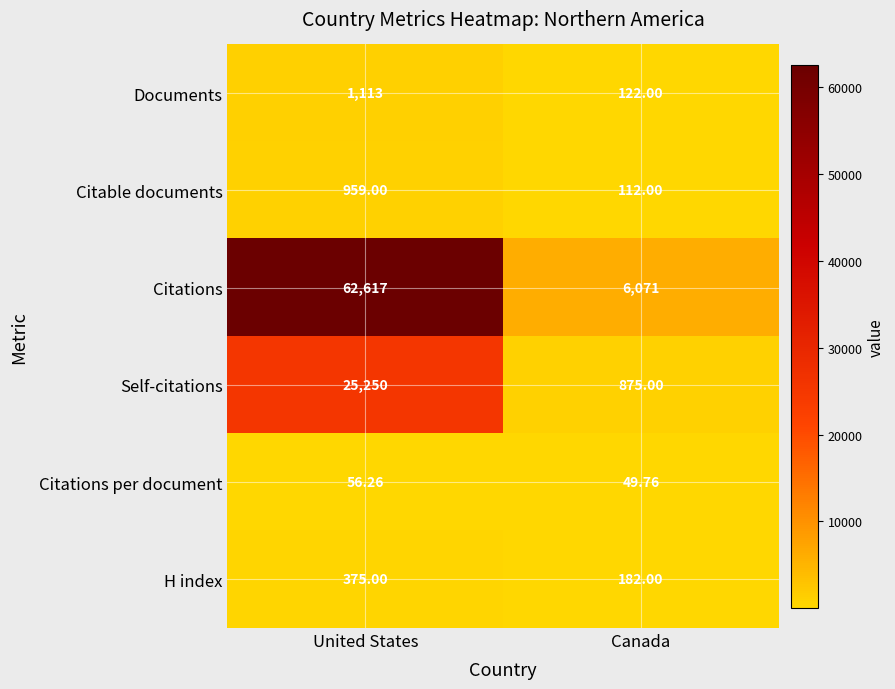

How many categories are shown in the chart?

2